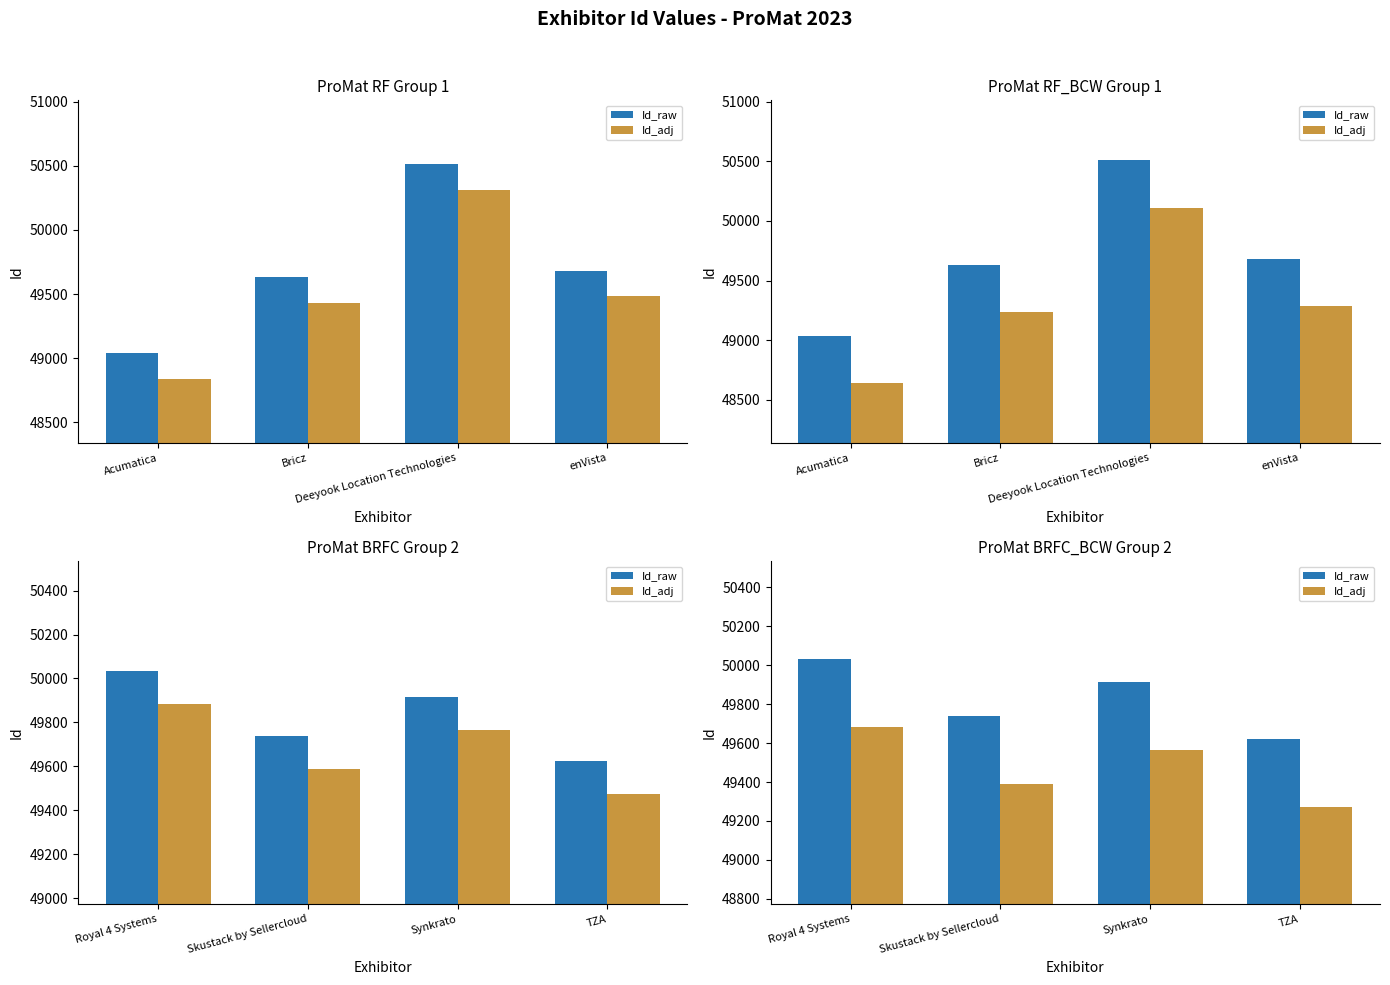

Between Royal 4 Systems and TZA, which series saw the biggest shift?

Id_raw